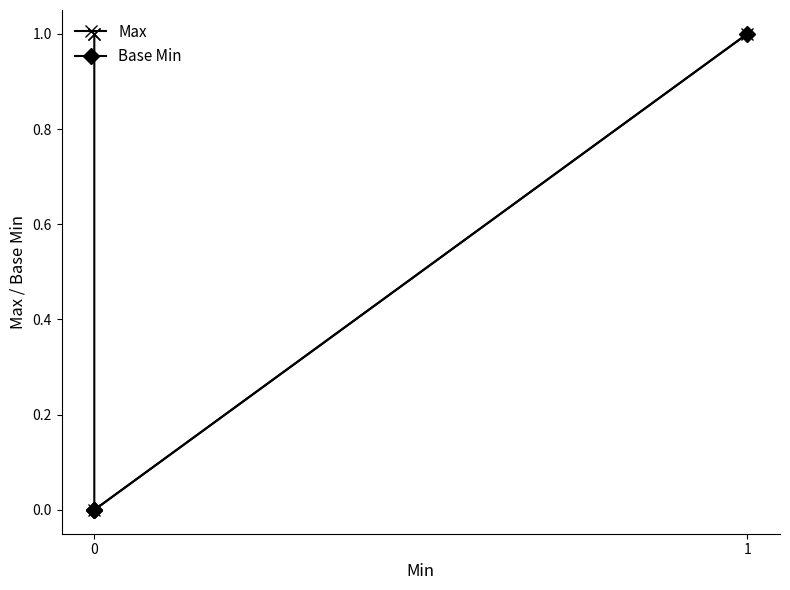

True or false: Base Min and Max intersect in this chart.

False